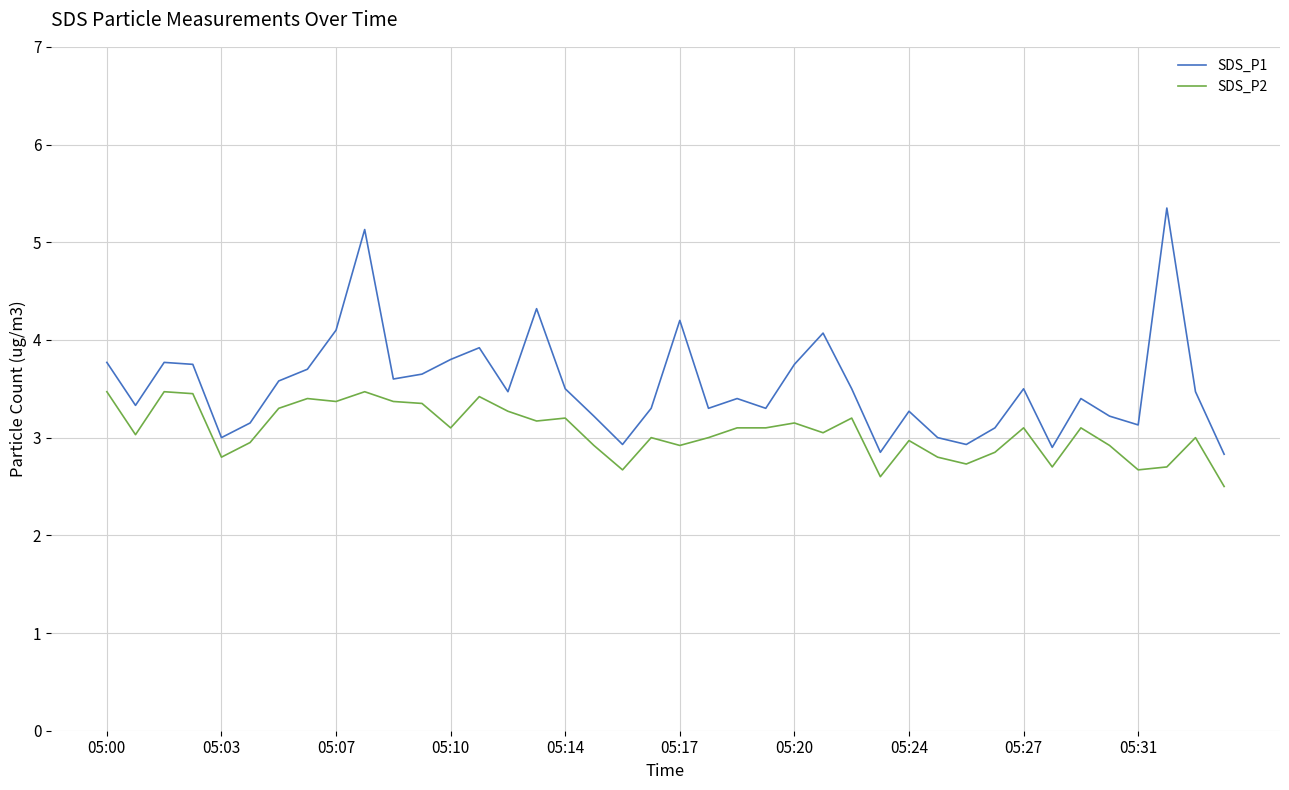

Does the chart display data point markers on the line(s)?

No